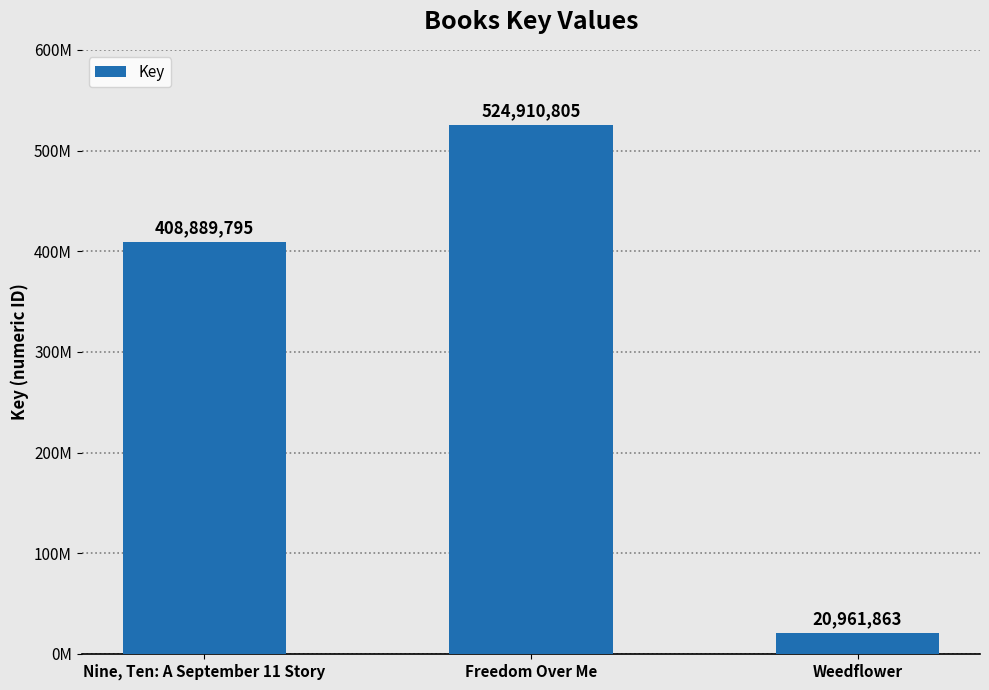

At which category does the chart reach its minimum across all series?

Weedflower